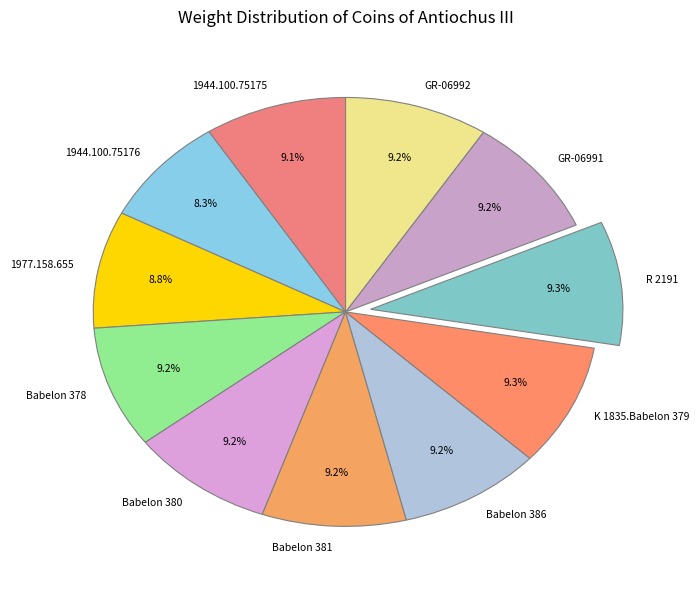

How many segments does this pie chart have?

11